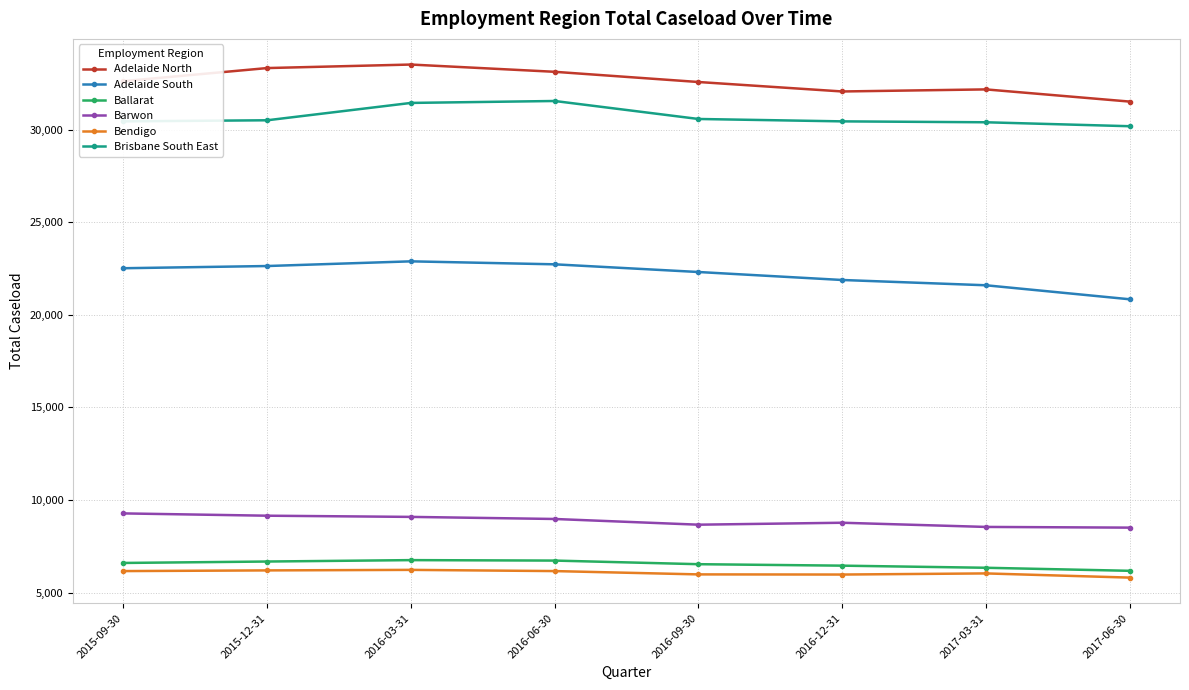

What is the total value across all series at 2015-09-30?

107596